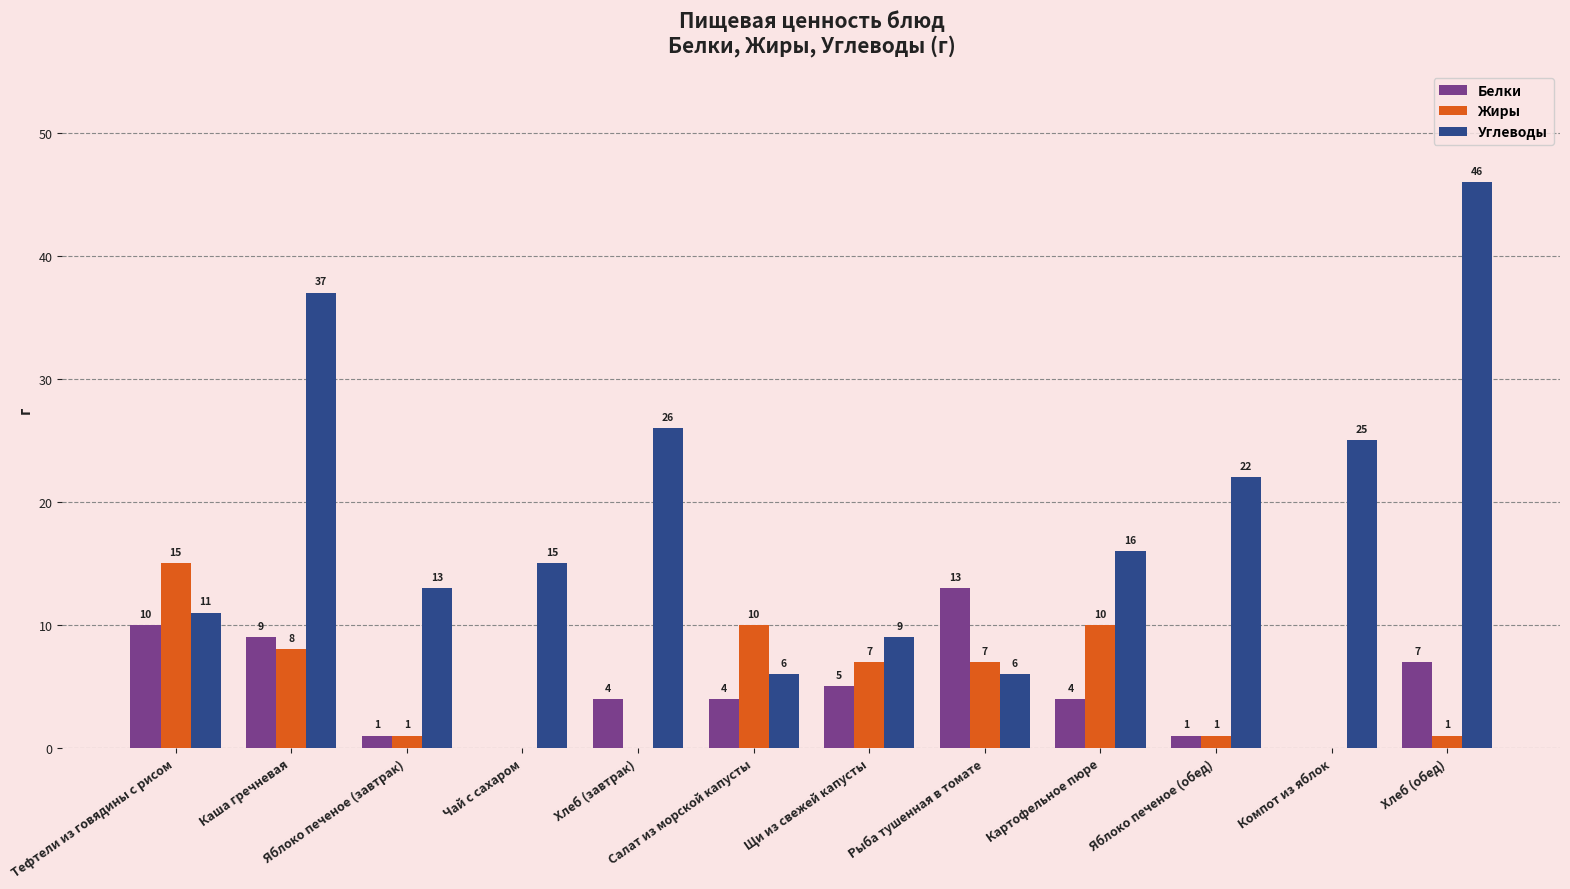

Between Яблоко печеное (завтрак) and Хлеб (завтрак), which series saw the biggest shift?

Углеводы